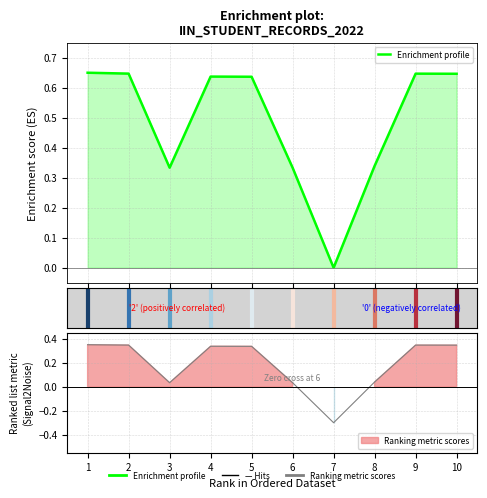

What is the difference between the second highest and second lowest values?

0.3